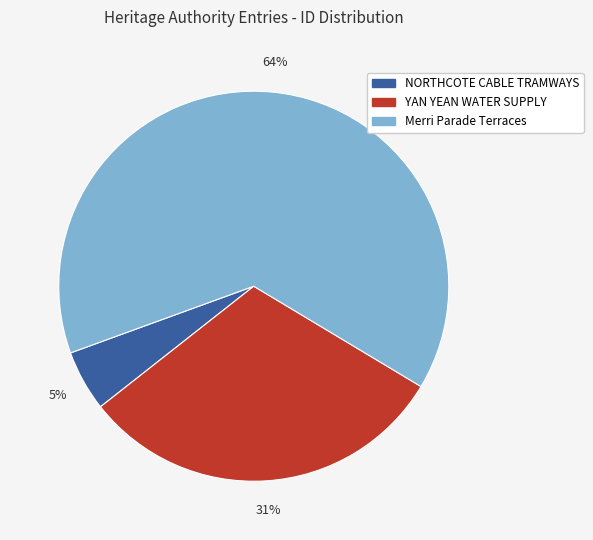

The Merri Parade Terraces slice represents 52% of the pie. True or false?

False